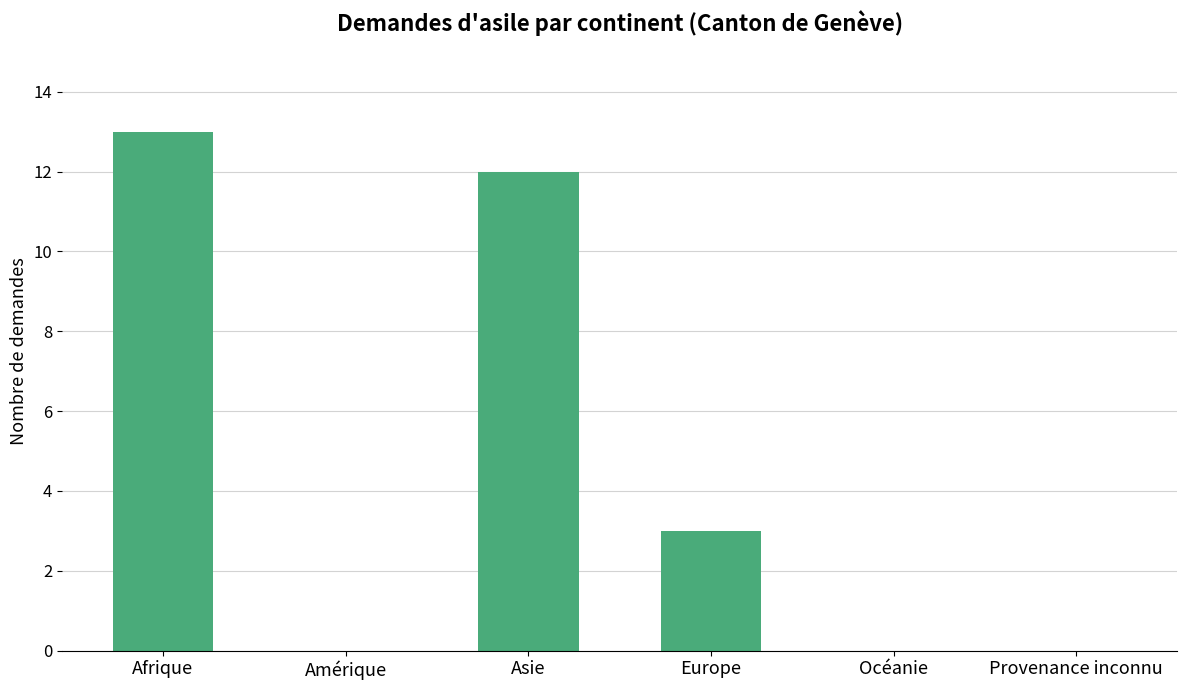

At which category does the chart reach its peak across all series?

Afrique